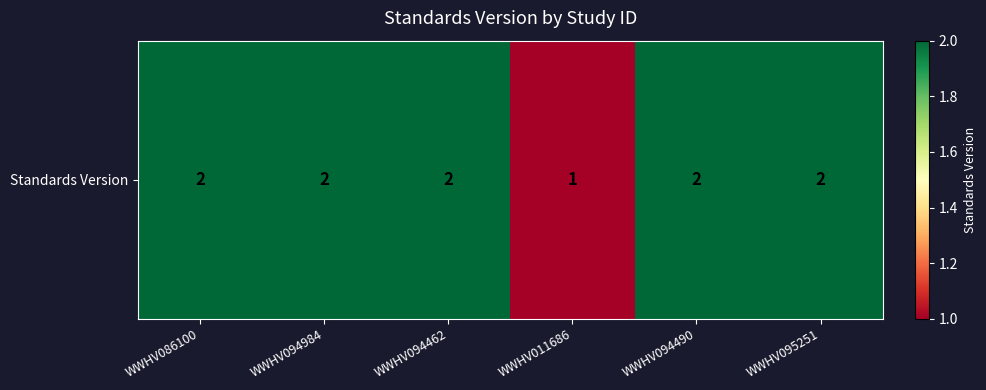

True or false: the data shows 1 at WWHV086100.

False